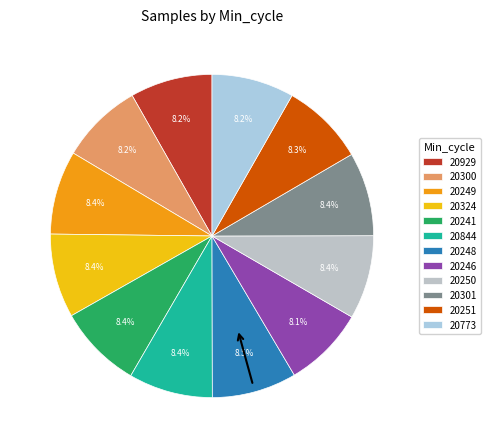

Is the sum of 20324 and 20251 greater than half?

No